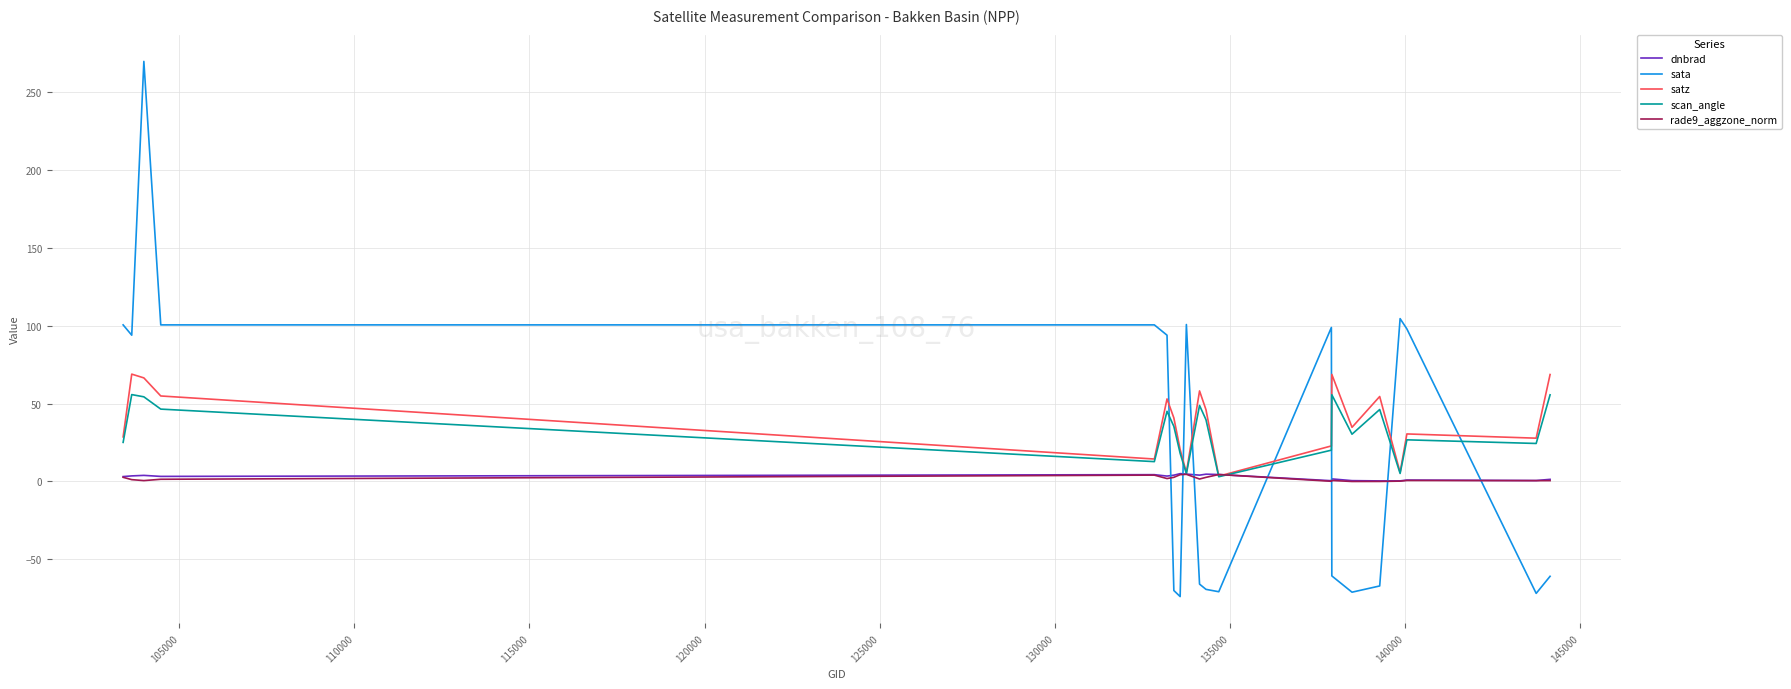

What is the maximum value for satz?

68.9